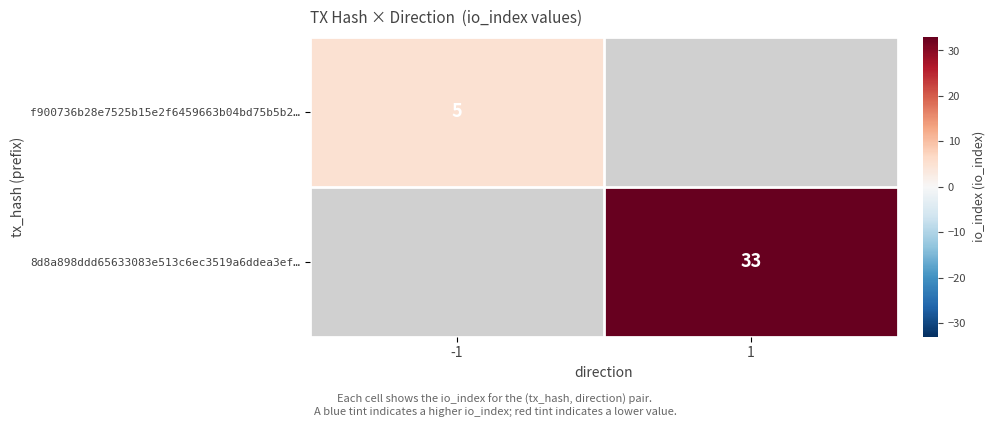

True or false: f900736b28e7525b15e2f6459663b04bd75b5b2… has a value of 5 at -1.

True